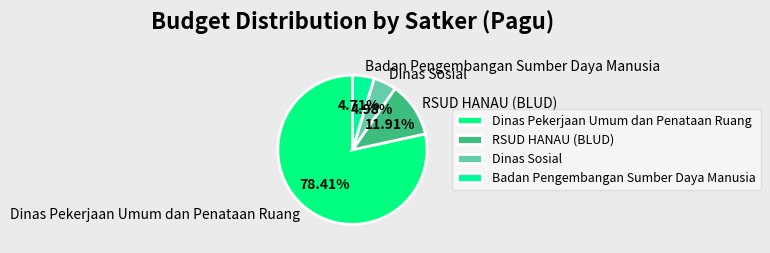

Approximately how many times larger is the value at Dinas Sosial compared to Badan Pengembangan Sumber Daya Manusia?

1.1